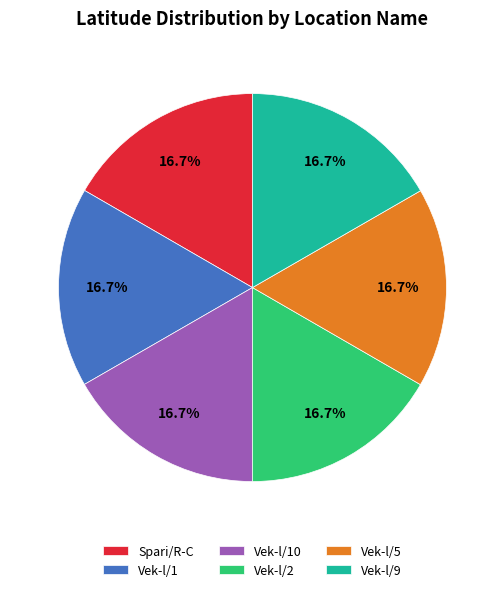

Does Vek-l/1 represent more than half of the total?

No